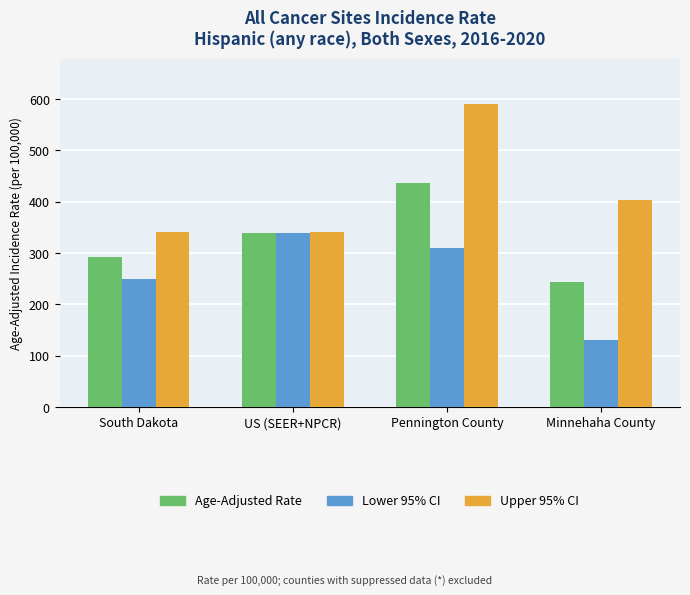

What is the difference between the Upper 95% CI values at South Dakota and Minnehaha County?

63.1